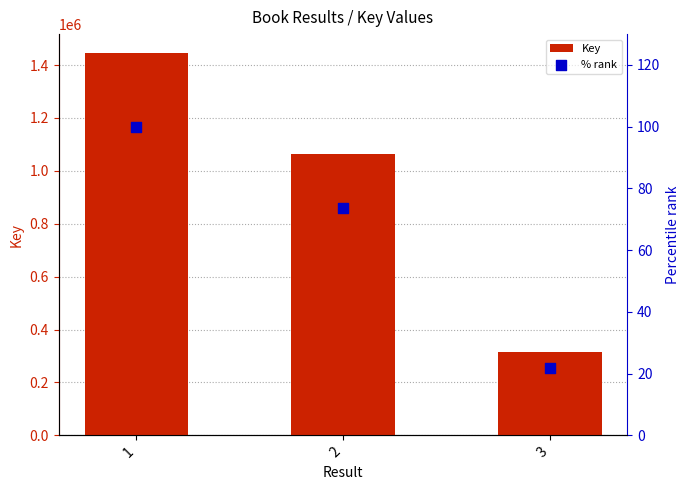

Is the value of % rank at 2 greater than the value of Key at 3?

No